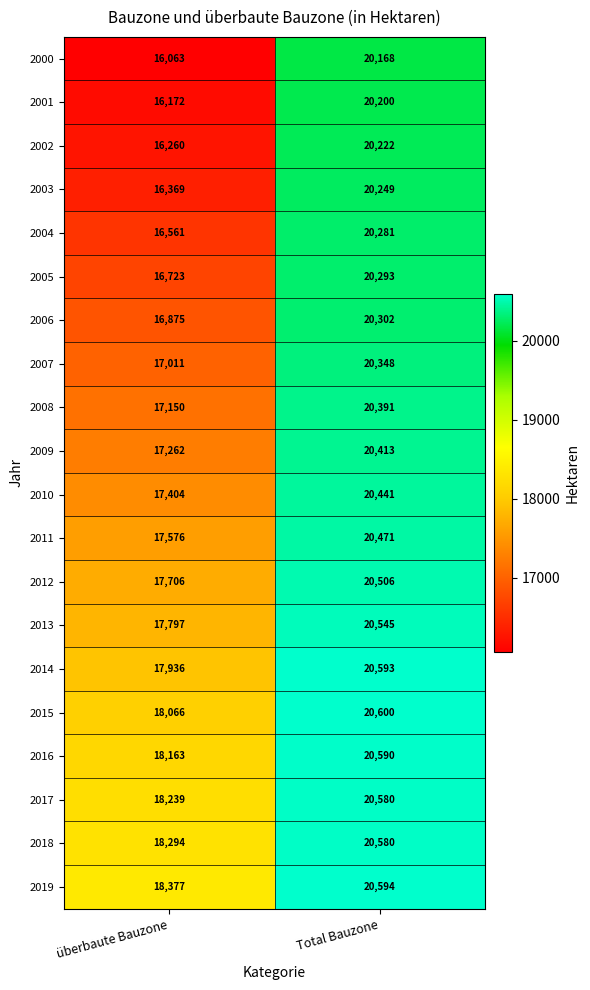

What is the difference between the highest and lowest values at Total Bauzone?

432